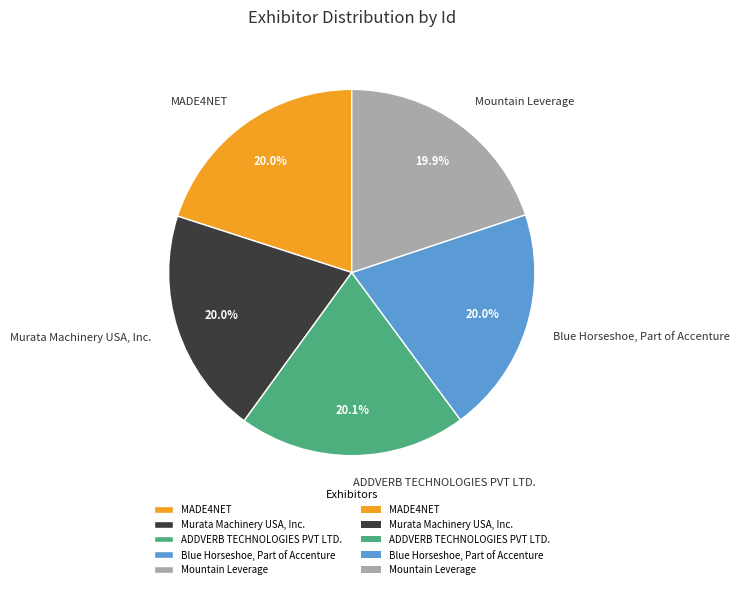

Does any single category account for the majority?

No